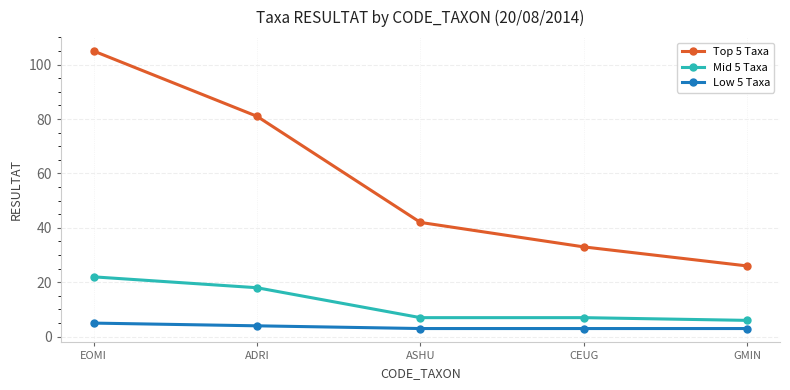

Which series changed the most between EOMI and ADRI?

Top 5 Taxa